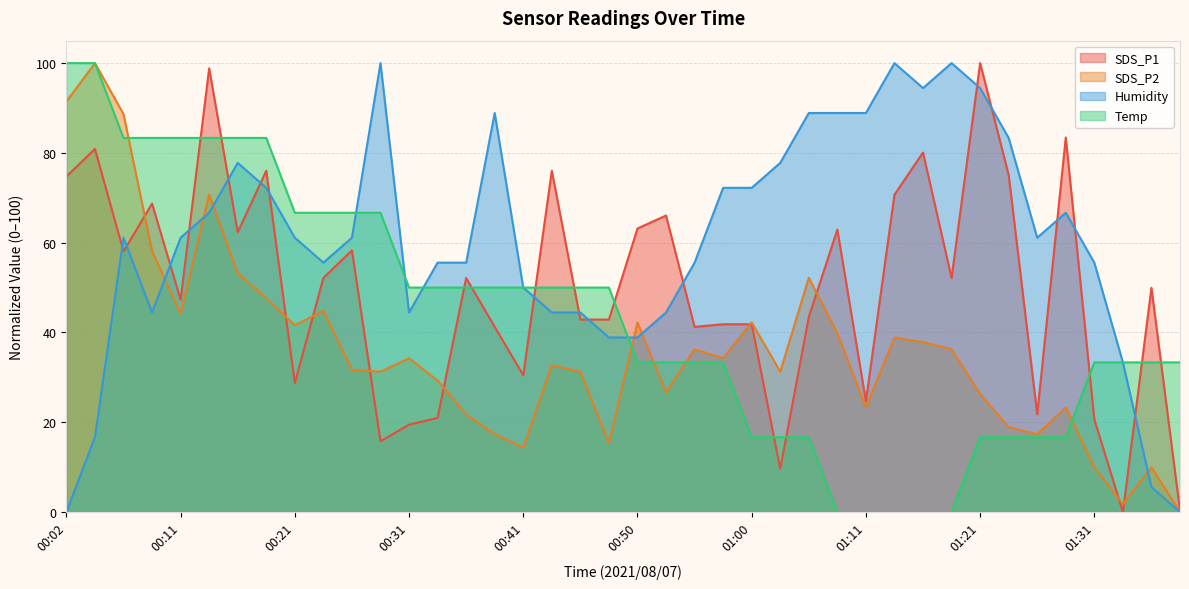

In SDS_P2, how many points are lower than both neighbors (excluding endpoints)?

11